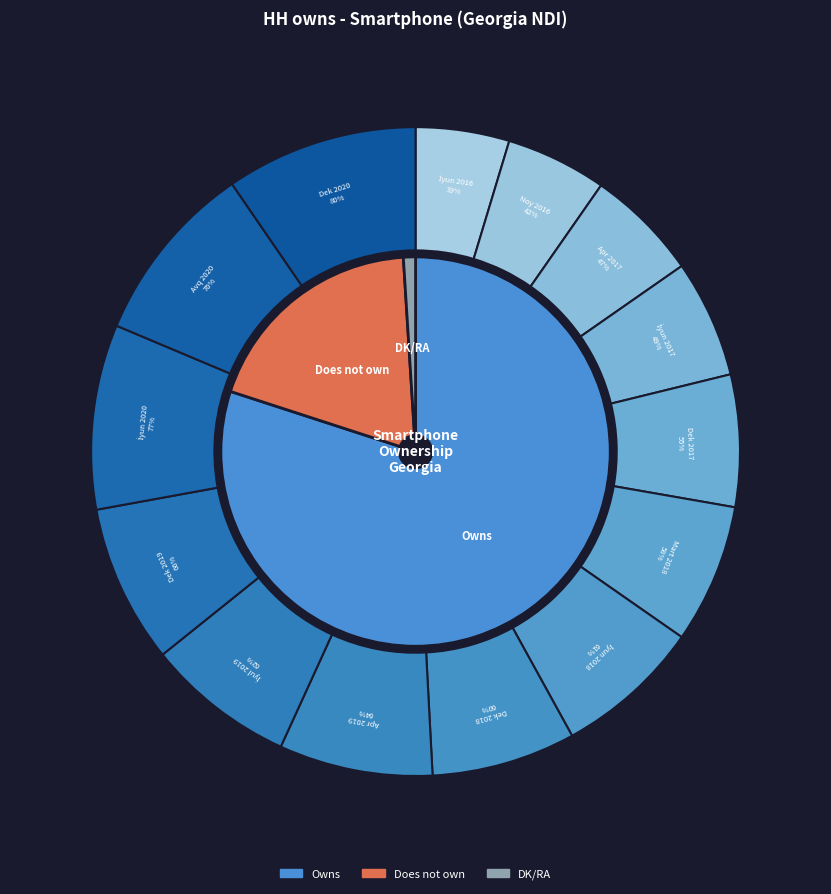

Is Avq 2020 the majority of the pie?

No